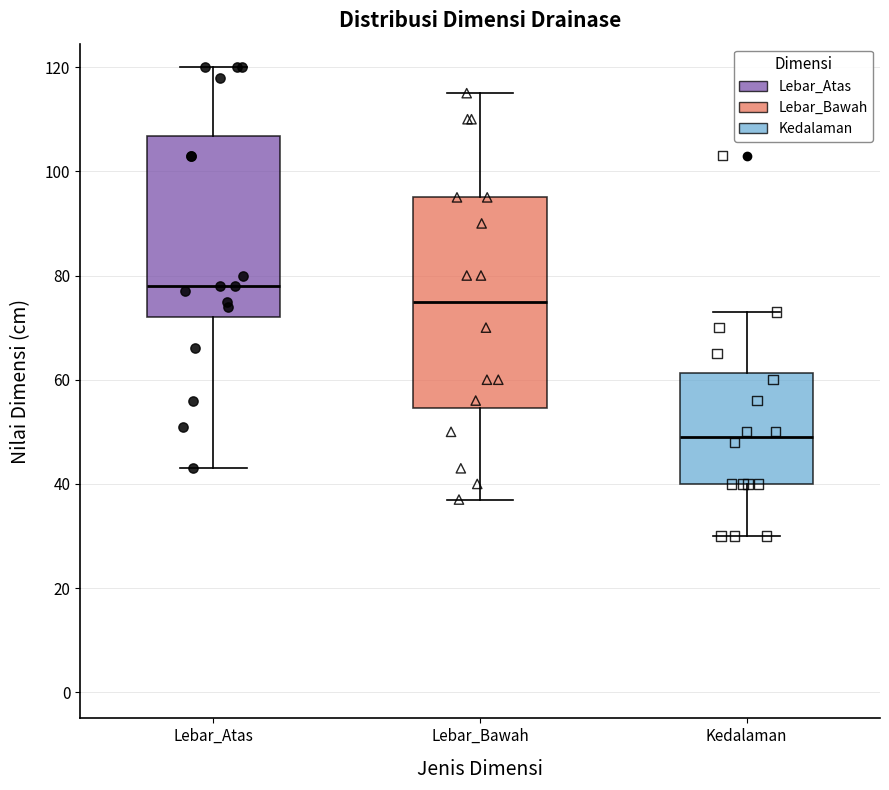

Reading left to right, read every box against the y-axis: the position of its median line, the range the box covers, and the ends of its whiskers. The values are not printed on the chart, so give them approximately, as read against the axis.

Lebar_Atas: median 78, box 72 to 106, whiskers 44 to 120
Lebar_Bawah: median 76, box 54 to 96, whiskers 38 to 116
Kedalaman: median 50, box 40 to 62, whiskers 30 to 74